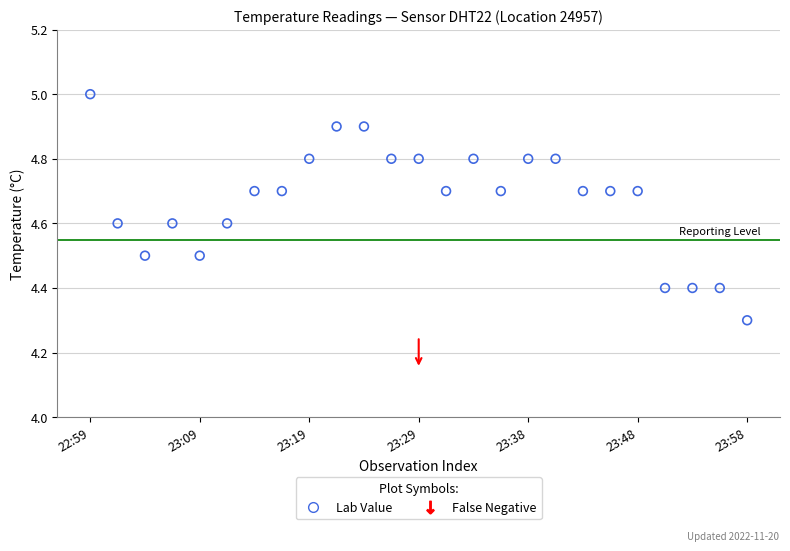

What Y value in the scatter plot is closest to 4?

4.3